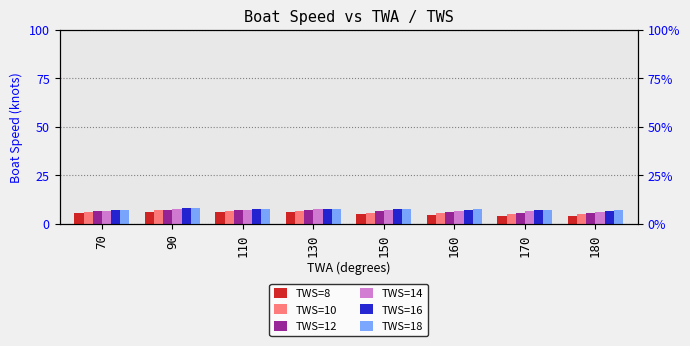

The TWS=10 series shows 5.4 at 160. True or false?

True